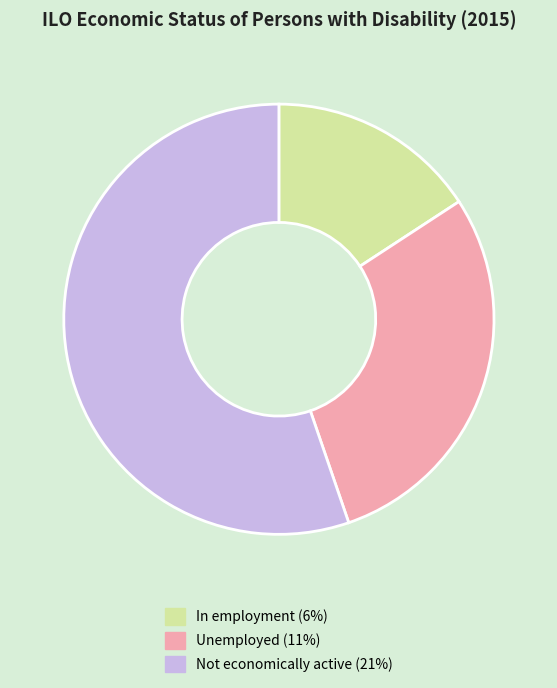

Is it true that Not economically active is 62% of the pie?

False